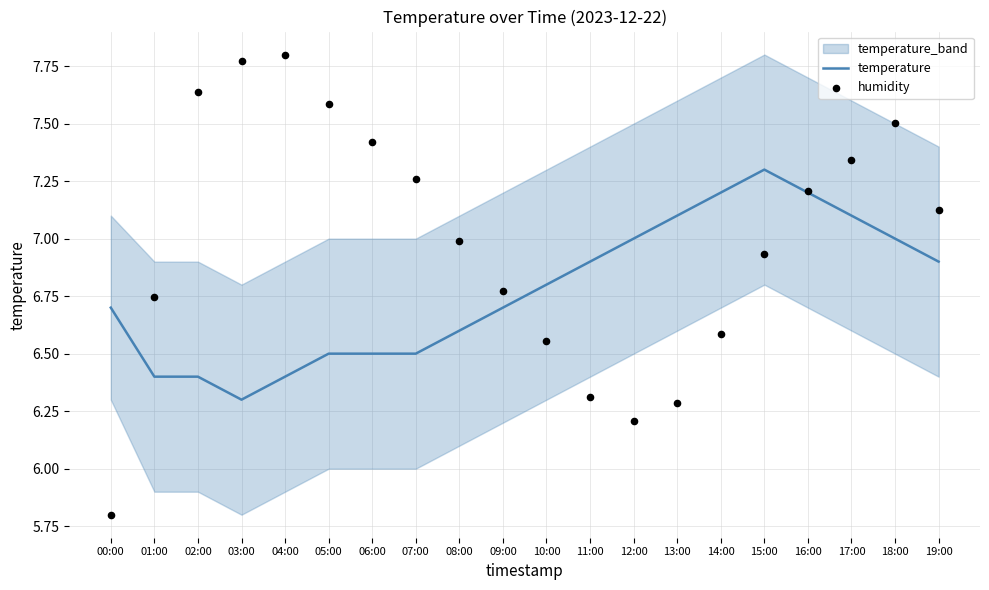

Which series contains the lowest Y value?

humidity